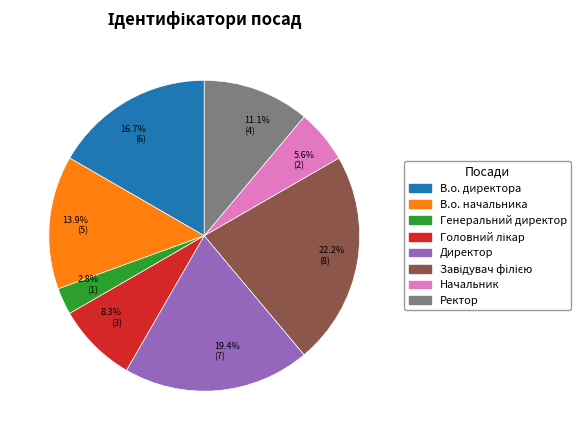

Does any single category account for the majority?

No